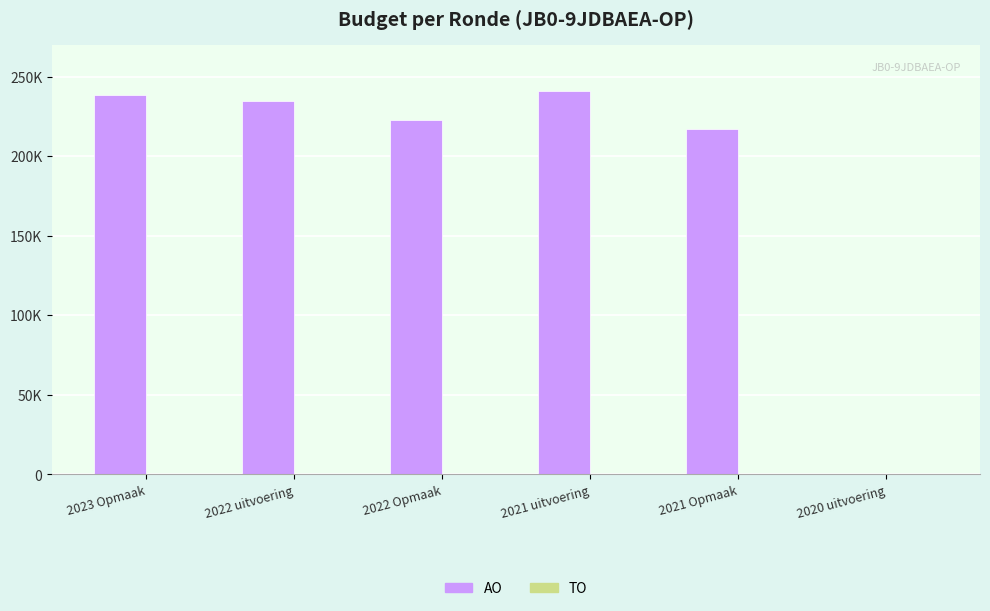

Are the bars horizontal?

No